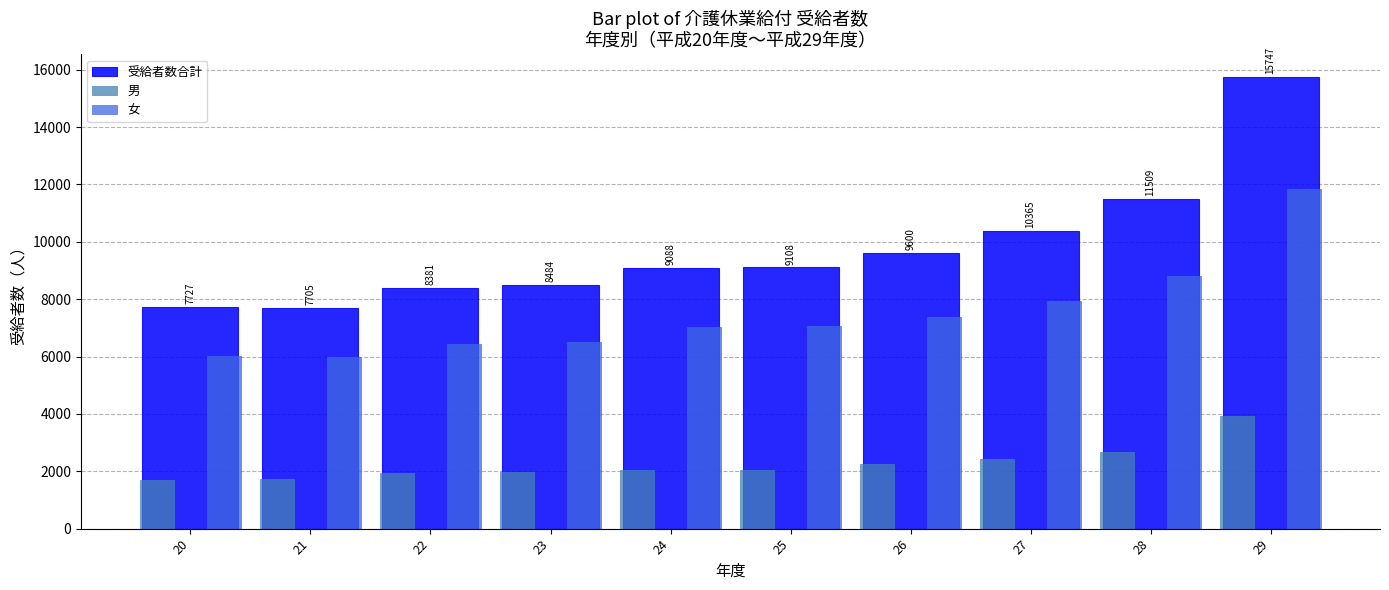

At 20, list the series in order from largest to smallest.

受給者数合計, 女, 男